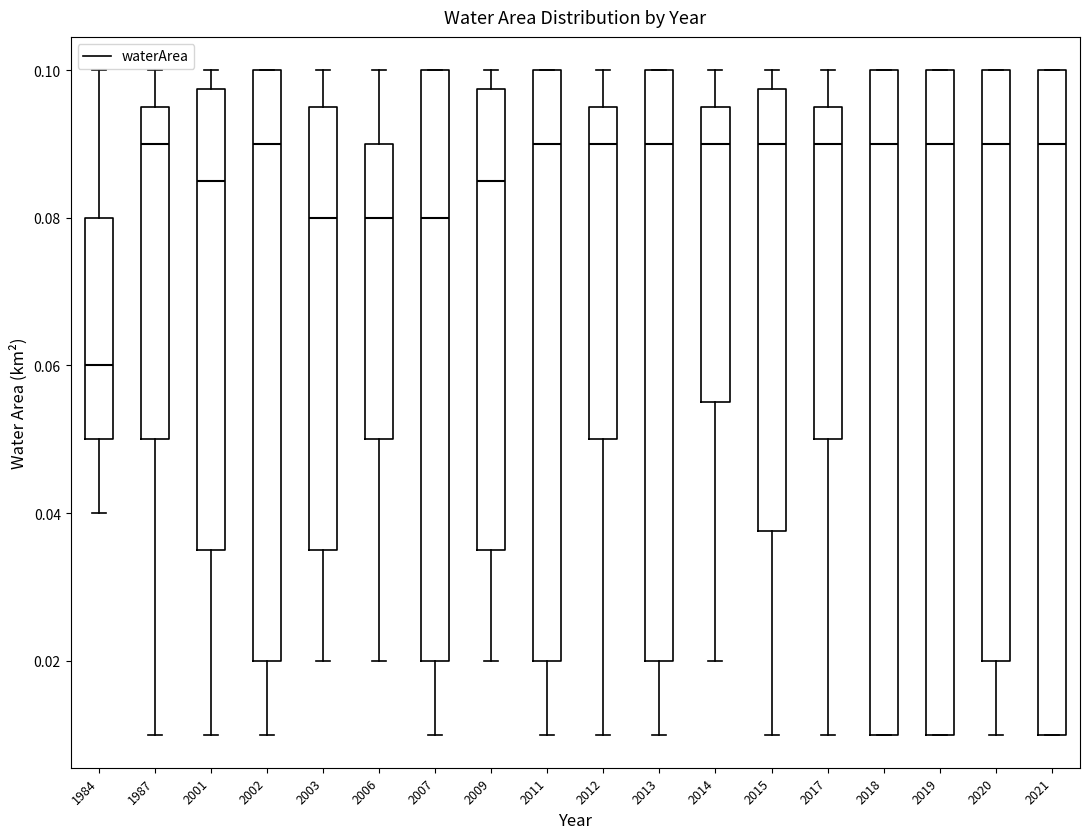

Reading left to right, read every box against the y-axis: the position of its median line, the range the box covers, and the ends of its whiskers. The values are not printed on the chart, so give them approximately, as read against the axis.

1984: median 0.060, box 0.050 to 0.080, whiskers 0.040 to 0.100
1987: median 0.090, box 0.050 to 0.096, whiskers 0.010 to 0.100
2001: median 0.086, box 0.036 to 0.098, whiskers 0.010 to 0.100
2002: median 0.090, box 0.020 to 0.100, whiskers 0.010 to 0.100
2003: median 0.080, box 0.036 to 0.096, whiskers 0.020 to 0.100
2006: median 0.080, box 0.050 to 0.090, whiskers 0.020 to 0.100
2007: median 0.080, box 0.020 to 0.100, whiskers 0.010 to 0.100
2009: median 0.086, box 0.036 to 0.098, whiskers 0.020 to 0.100
2011: median 0.090, box 0.020 to 0.100, whiskers 0.010 to 0.100
2012: median 0.090, box 0.050 to 0.096, whiskers 0.010 to 0.100
2013: median 0.090, box 0.020 to 0.100, whiskers 0.010 to 0.100
2014: median 0.090, box 0.056 to 0.096, whiskers 0.020 to 0.100
2015: median 0.090, box 0.038 to 0.098, whiskers 0.010 to 0.100
2017: median 0.090, box 0.050 to 0.096, whiskers 0.010 to 0.100
2018: median 0.090, box 0.010 to 0.100, whiskers 0.010 to 0.100
2019: median 0.090, box 0.010 to 0.100, whiskers 0.010 to 0.100
2020: median 0.090, box 0.020 to 0.100, whiskers 0.010 to 0.100
2021: median 0.090, box 0.010 to 0.100, whiskers 0.010 to 0.100